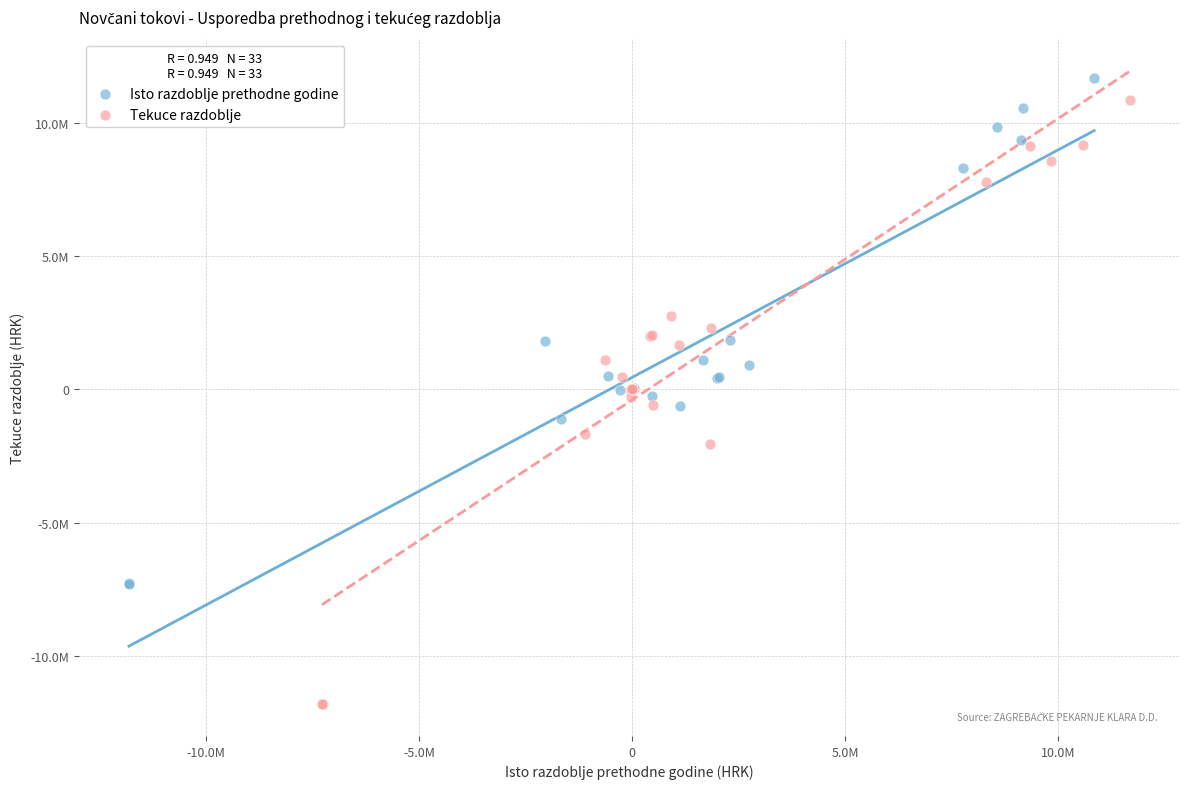

Which series contains the highest Y value?

Isto razdoblje prethodne godine